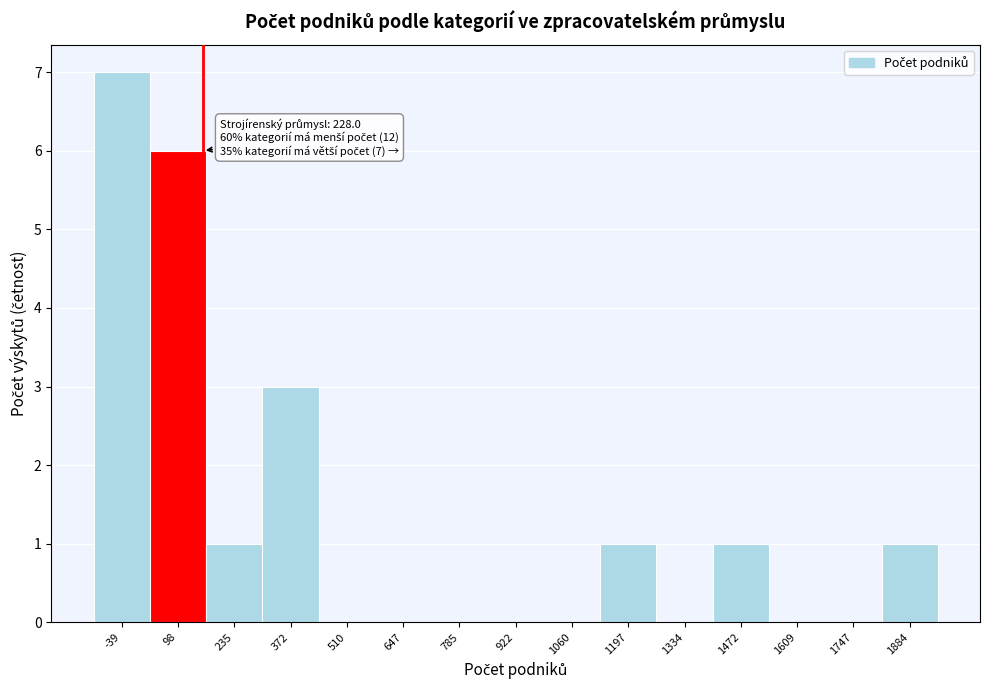

Reading right to left, list all the values displayed in this chart.

1884=1	1747=0	1609=0	1472=1	1334=0	1197=1	1060=0	922=0	785=0	647=0	510=0	372=3	235=1	98=6	-39=7